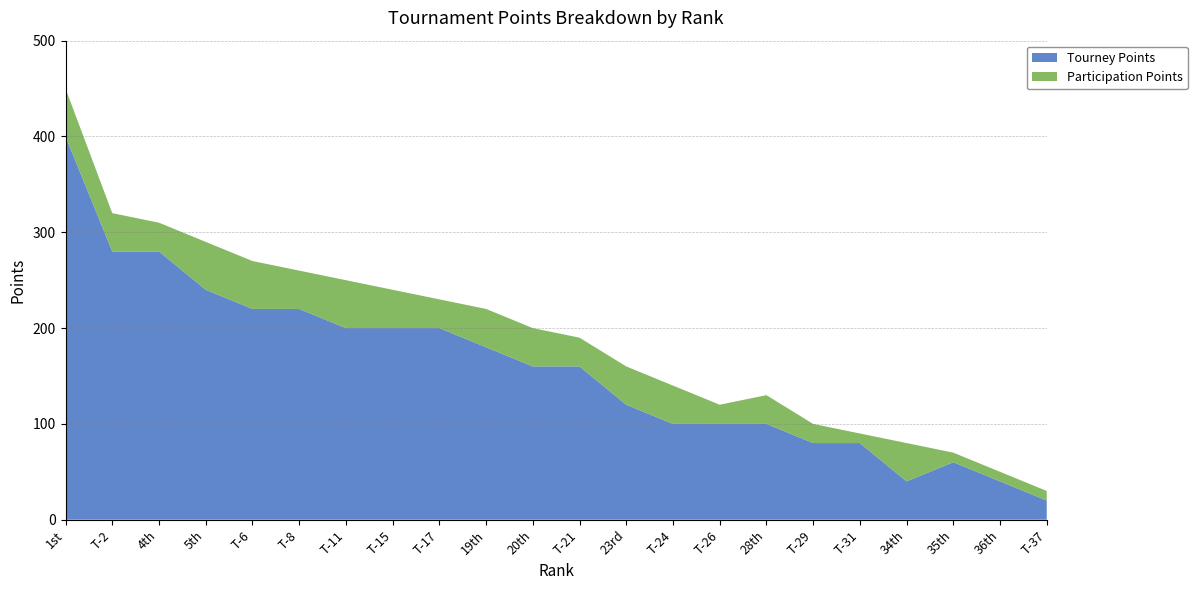

Is it true that Tourney Points equals 338 at T-11?

False